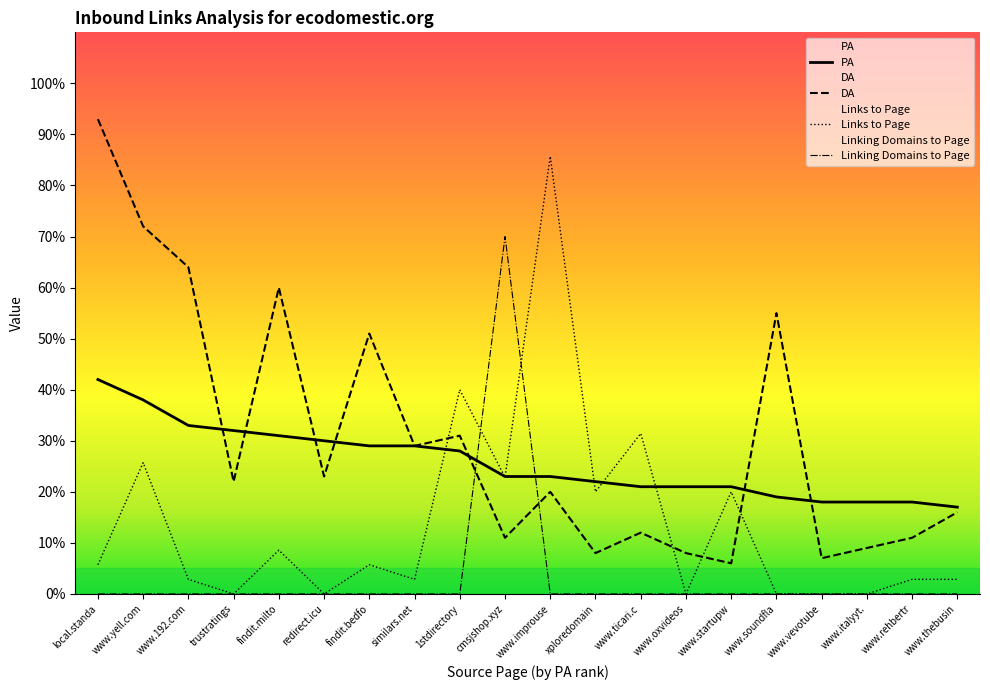

Rank the series by their average value, from lowest to highest.

Linking Domains to Page, Links to Page, PA, DA